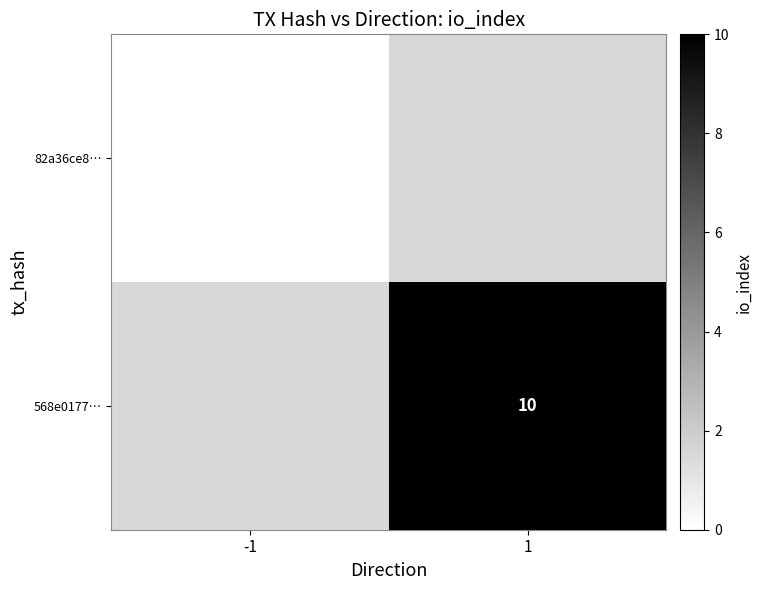

The value of 568e0177… at 1 is 10. True or false?

True